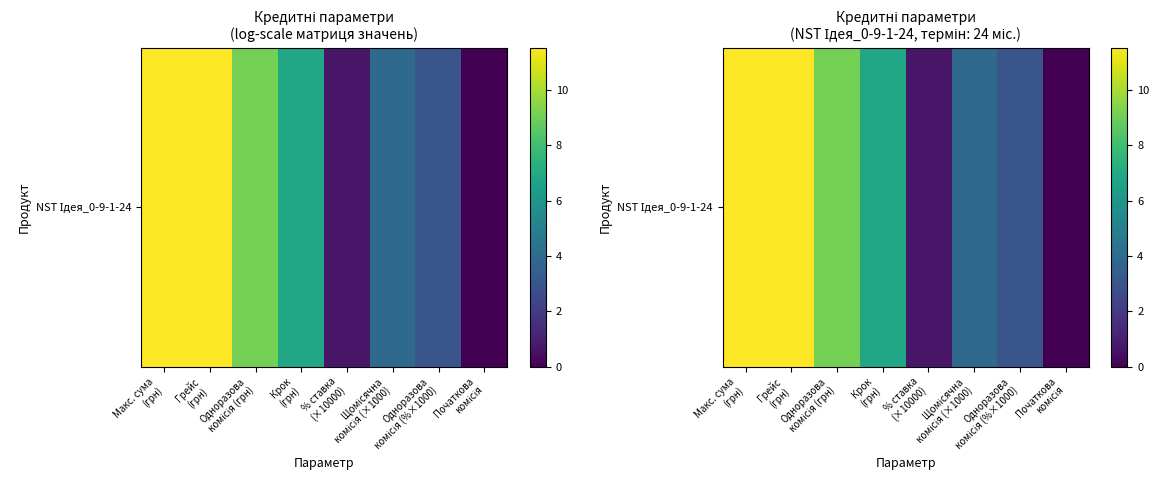

At which label does the data first exceed 6?

Макс. сума
(грн)